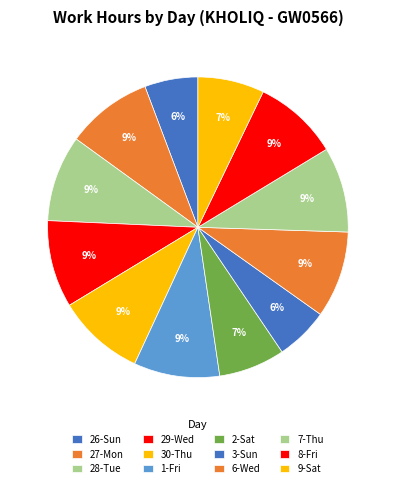

To the nearest percent, what is the average slice percentage?

8%